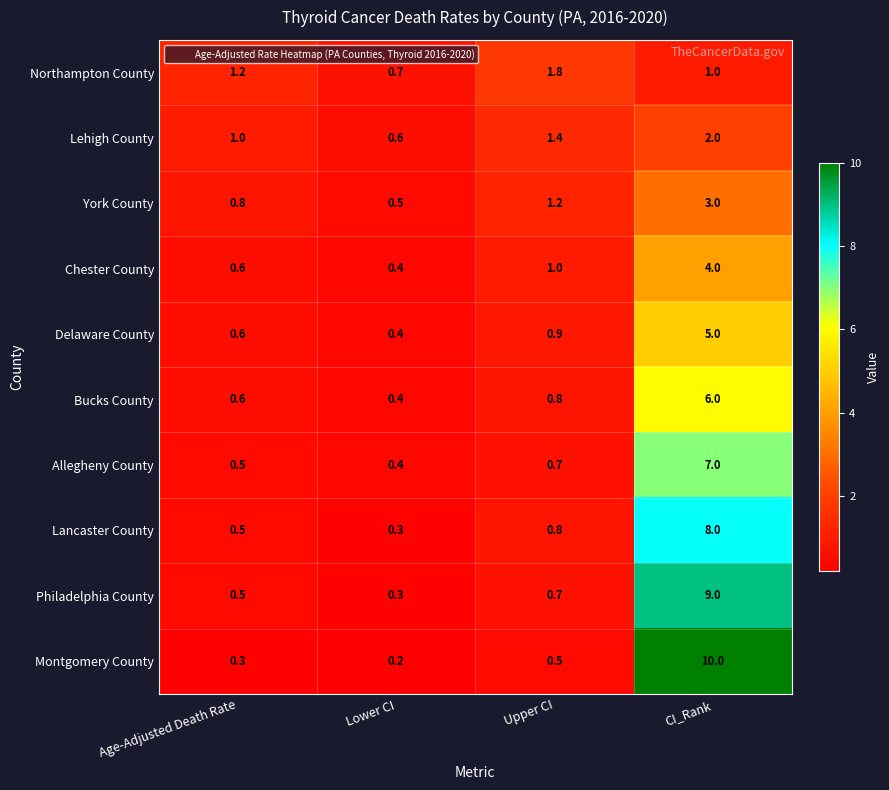

How many Lehigh County values are between 1 and 2?

3